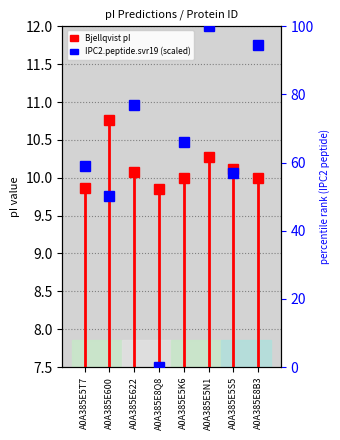

Where do Bjellqvist and IPC2.peptide.svr19 first cross each other?

A0A385E622 and A0A385E8Q8